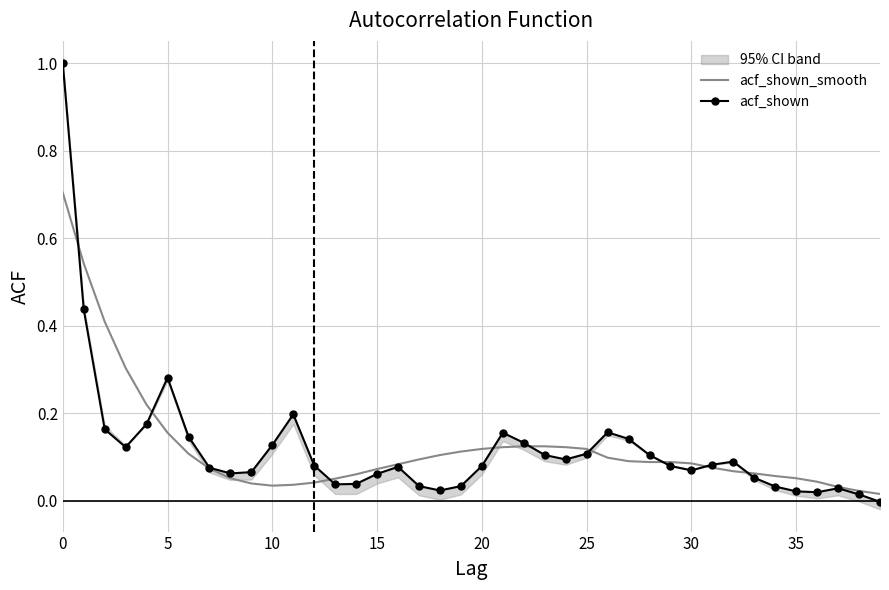

True or false: acf_shown_smooth and acf_shown intersect in this chart.

True